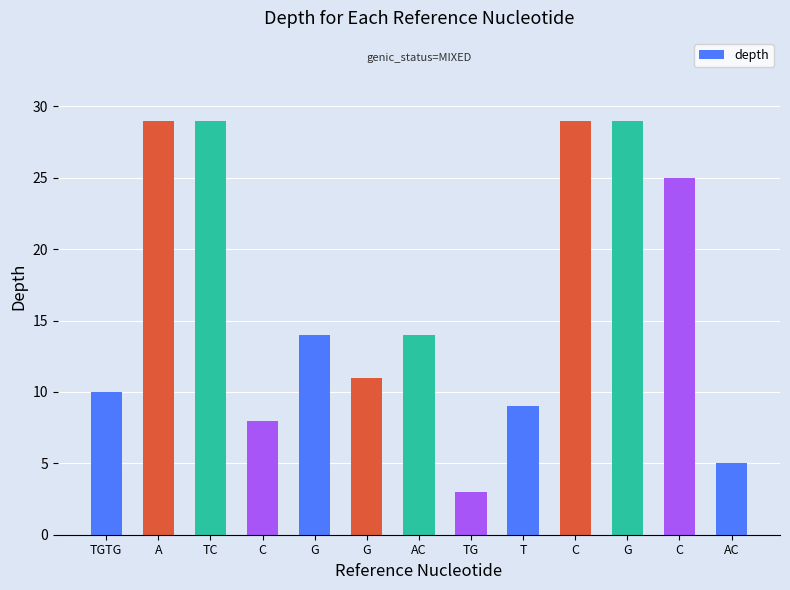

How many distinct data groups are displayed?

1